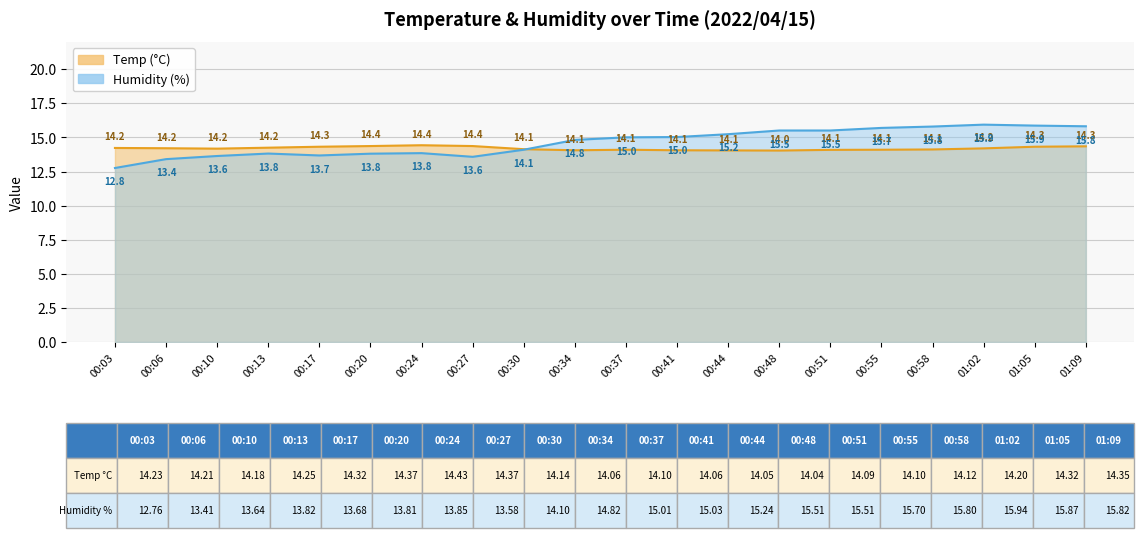

What is the maximum value for Humidity?

15.9